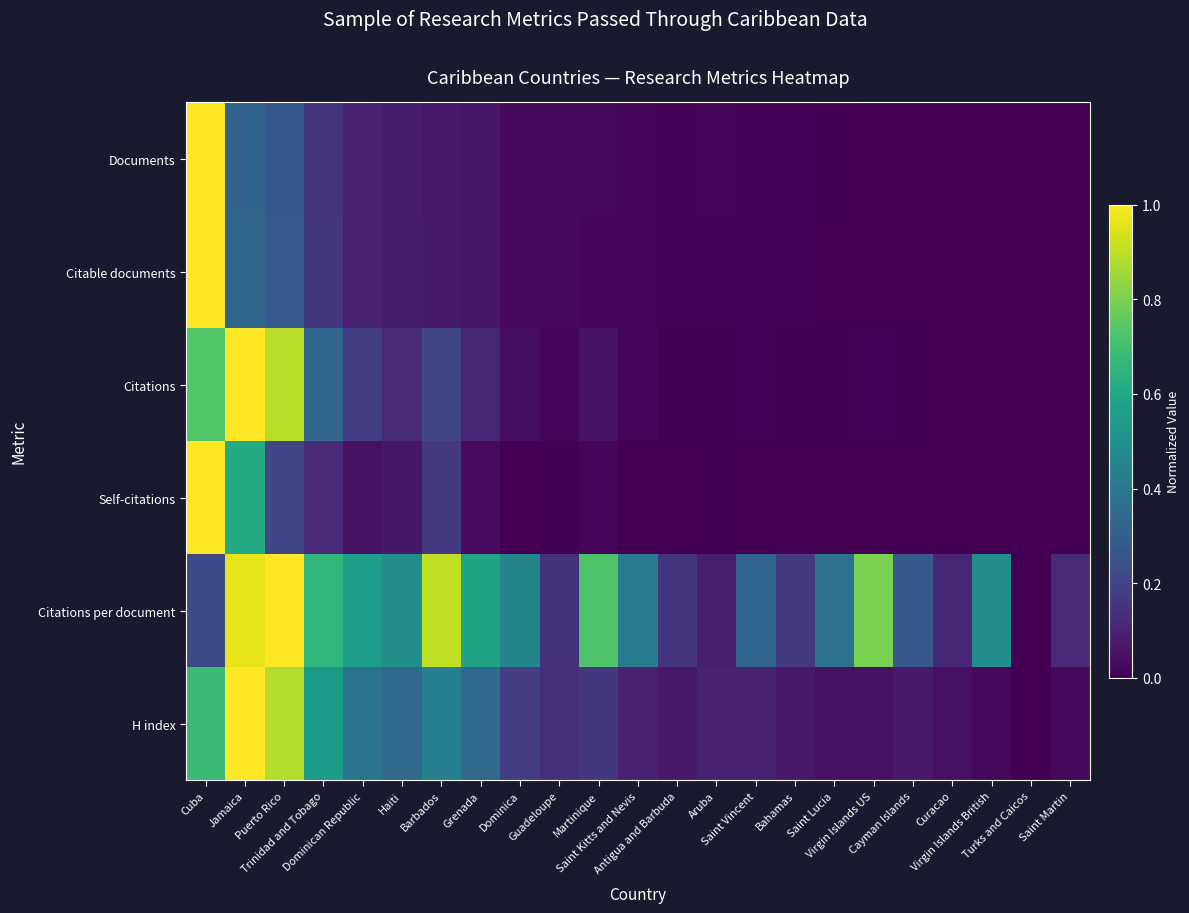

At how many categories does at least one series exceed 0?

22